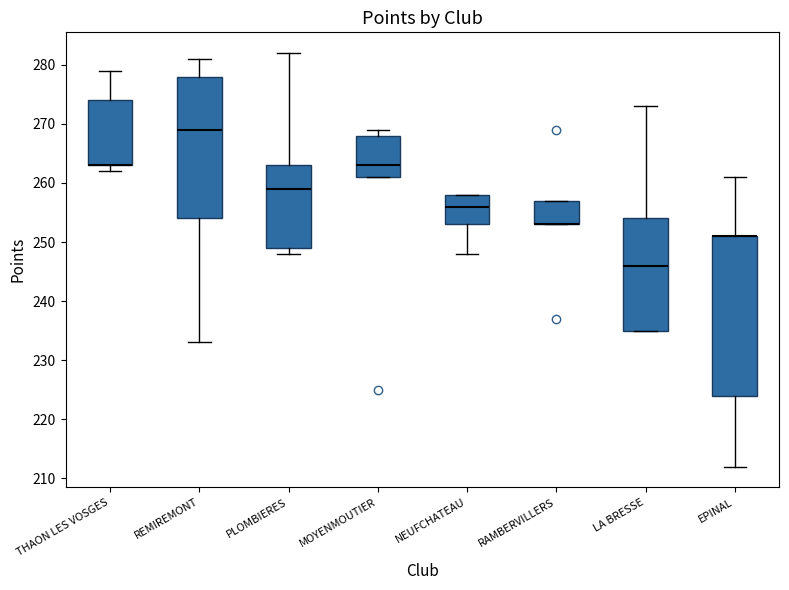

Reading left to right, transcribe this box plot: for each box, give where its median line is, the range the box spans, and where its two whiskers end, as read against the y-axis. The values are not printed on the chart, so give them approximately, as read against the axis.

THAON LES VOSGES: median 263 (drawn on the box's lower edge), box 263 to 274, whiskers 262 to 279
REMIREMONT: median 269, box 254 to 278, whiskers 233 to 281
PLOMBIERES: median 259, box 249 to 263, whiskers 248 to 282
MOYENMOUTIER: median 263, box 261 to 268, whiskers 261 to 269
NEUFCHATEAU: median 256, box 253 to 258, whiskers 248 to 258
RAMBERVILLERS: median 253 (drawn on the box's lower edge), box 253 to 257, whiskers 253 to 257
LA BRESSE: median 246, box 235 to 254, whiskers 235 to 273
EPINAL: median 251 (drawn on the box's upper edge), box 224 to 251, whiskers 212 to 261